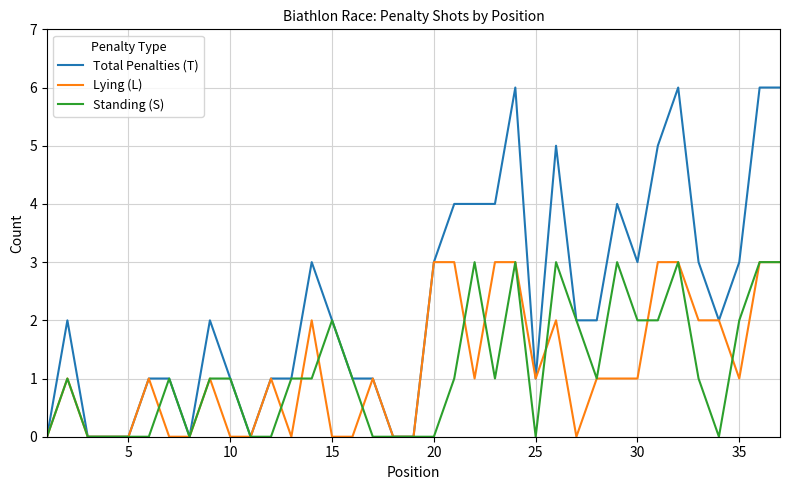

What is the maximum value for Total Penalties (T)?

6